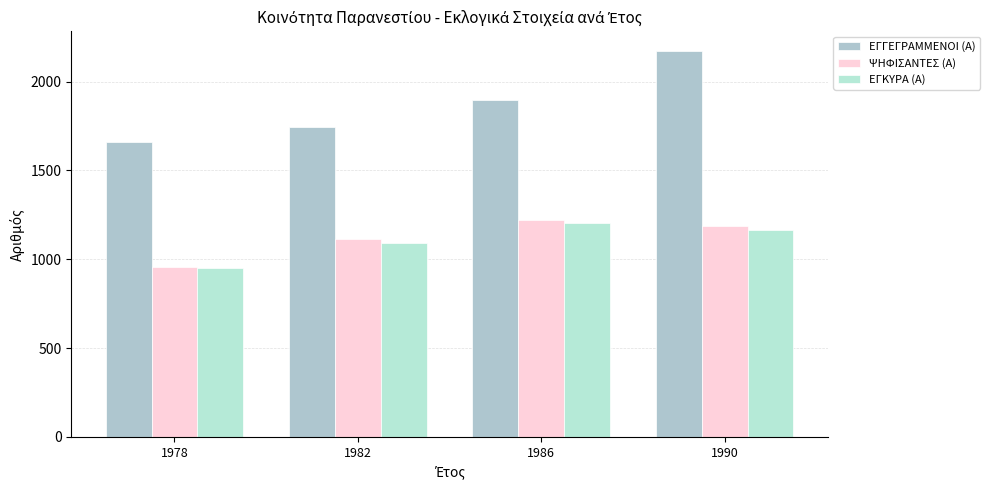

What is the average value of the ΕΓΚΥΡΑ (Α) series?

1102